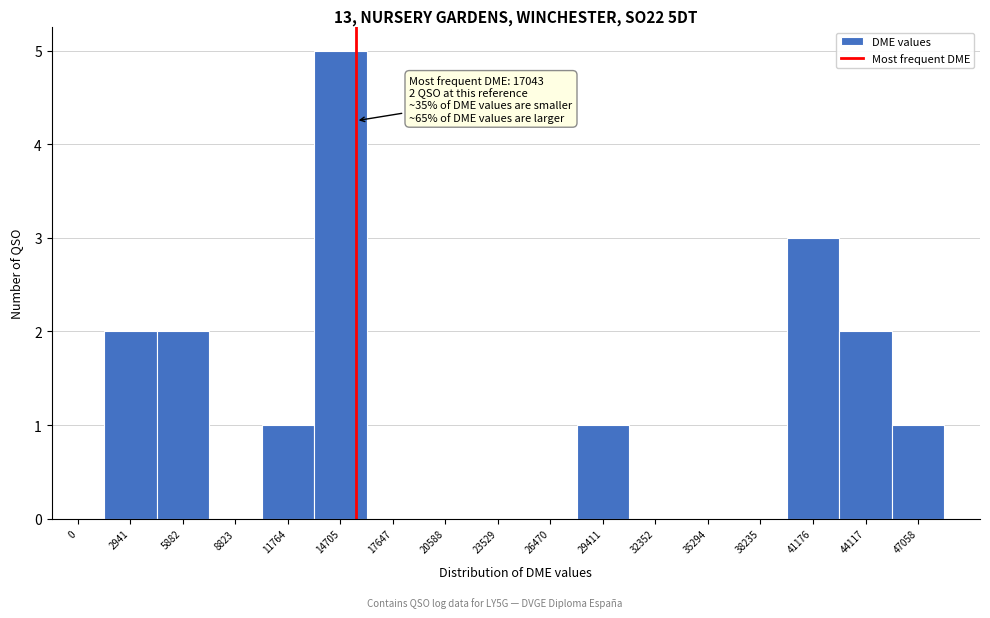

Reading right to left, extract all data points from this chart.

47058=1	44117=2	41176=3	38235=0	35294=0	32352=0	29411=1	26470=0	23529=0	20588=0	17647=0	14705=5	11764=1	8823=0	5882=2	2941=2	0=0